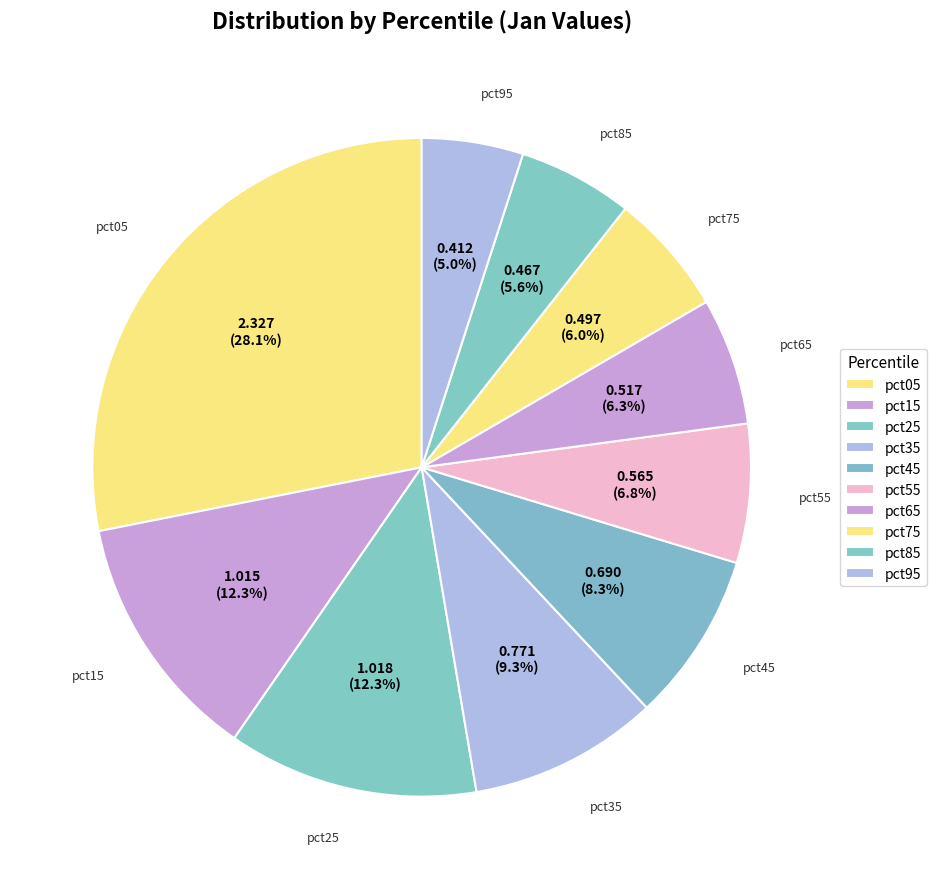

To the nearest percent, what portion does pct25 represent?

12%